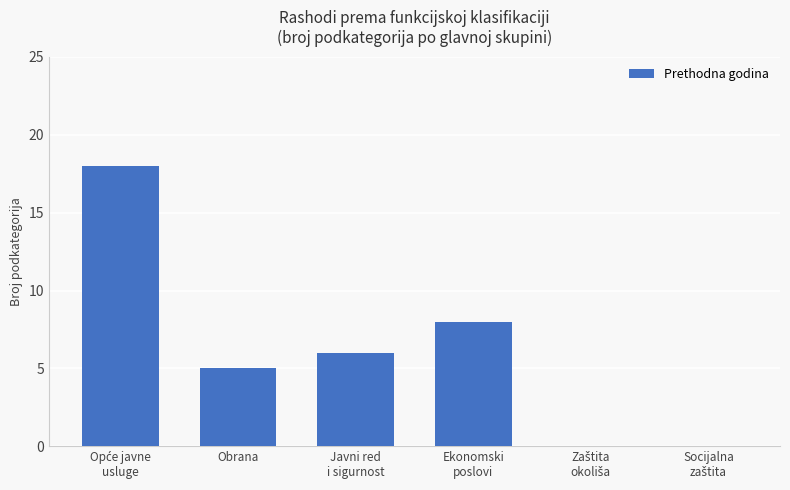

Which has a higher value, Ekonomski
poslovi or Javni red
i sigurnost?

Ekonomski
poslovi